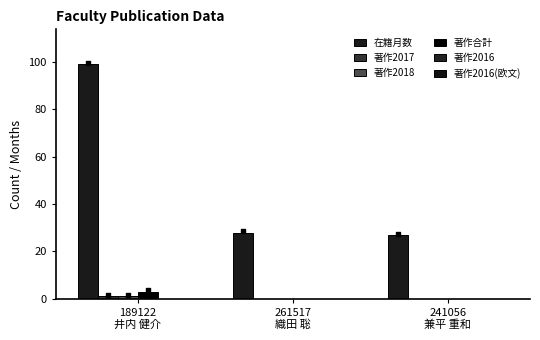

Which series contains the highest Y value?

在籍月数